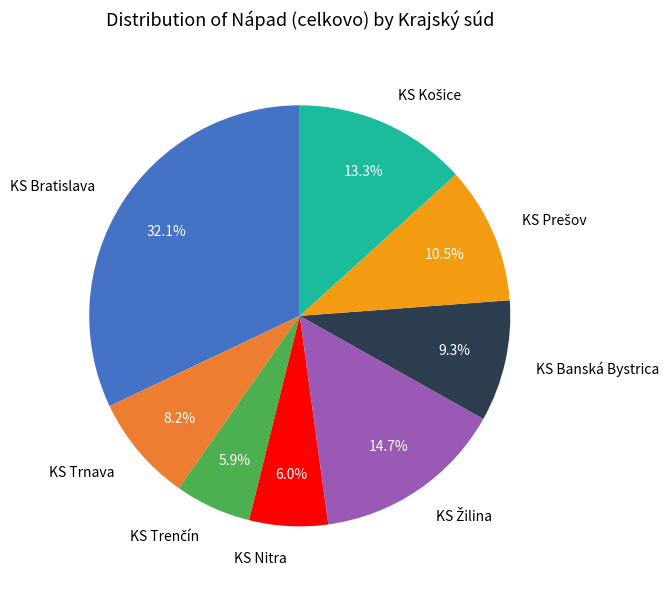

Which slice is the largest?

KS Bratislava